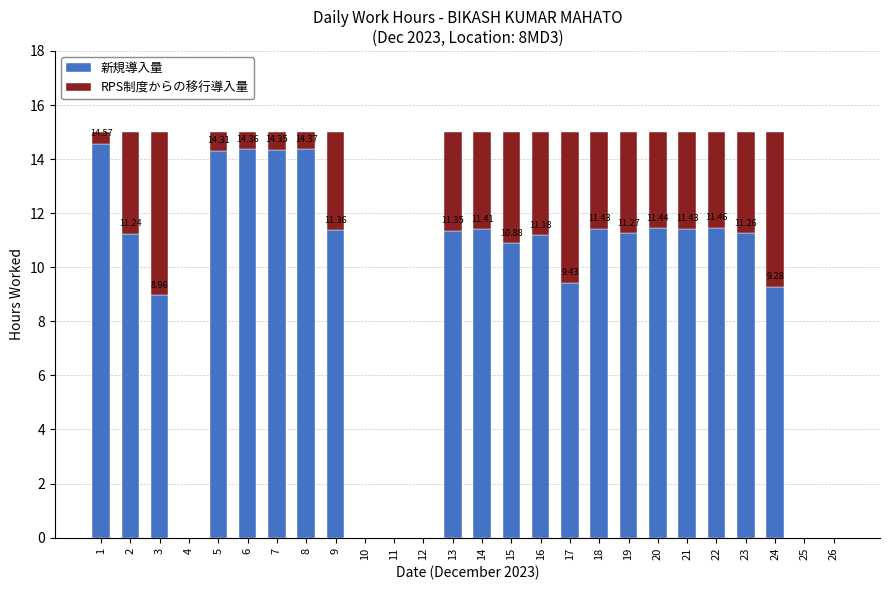

Read the 新規導入量 value at 1.

14.6